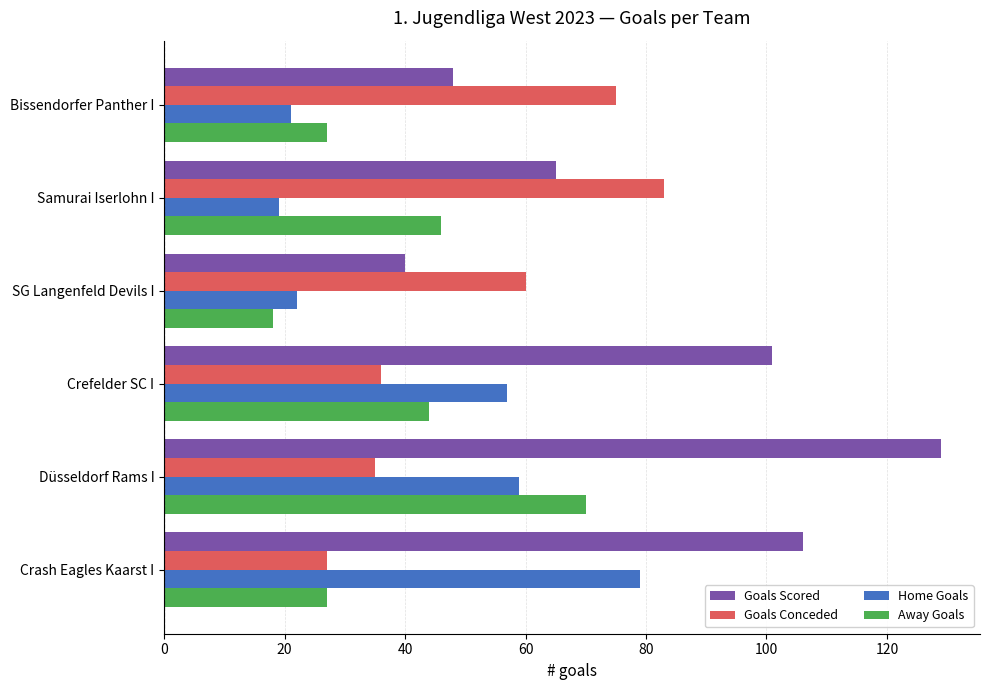

Rank the series at Bissendorfer Panther I from lowest to highest value.

Home Goals, Away Goals, Goals Scored, Goals Conceded